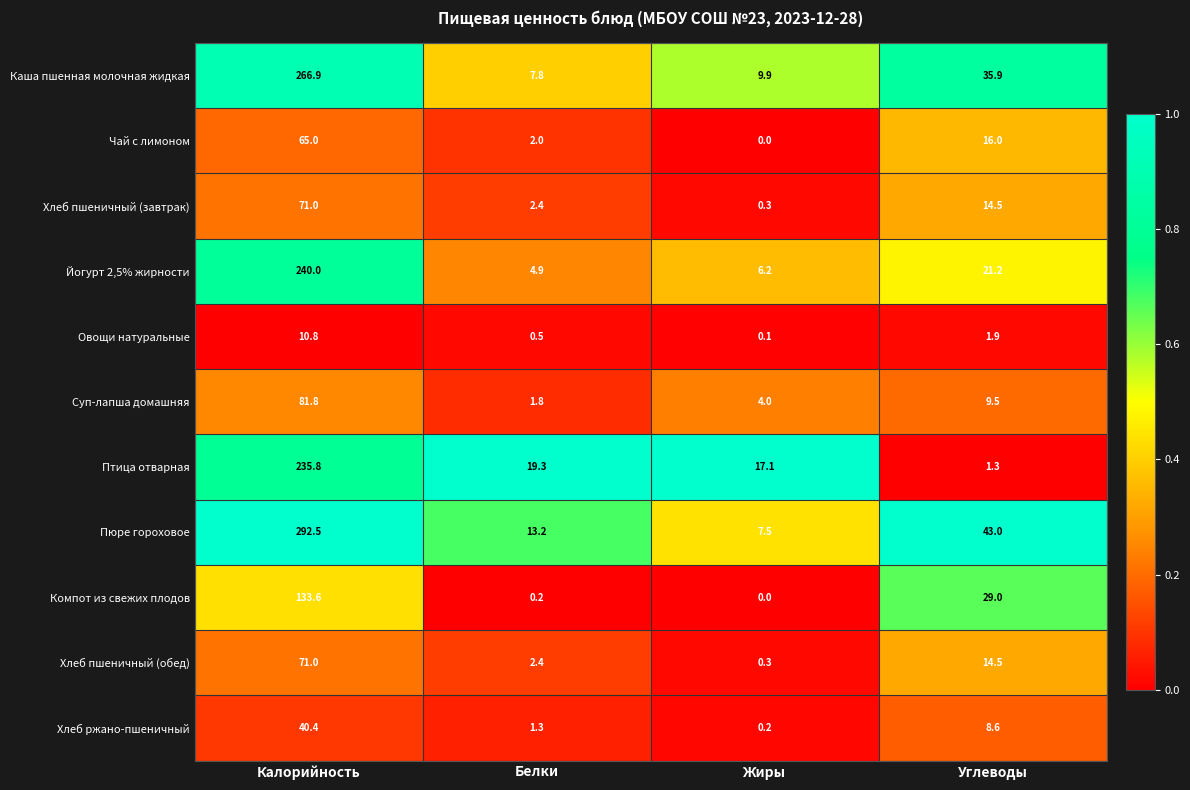

What is the total value across all series at Калорийность?

1508.8